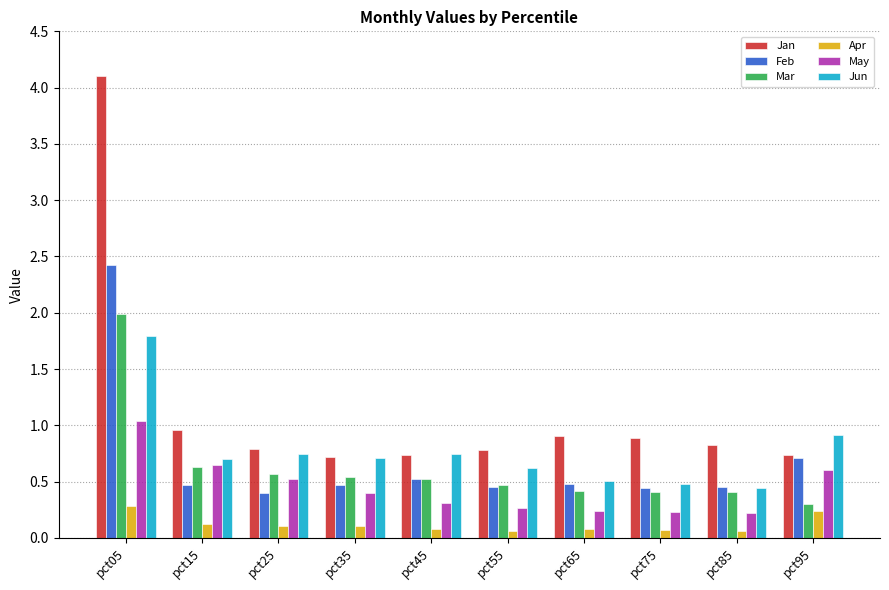

Count the number of categories in the chart.

10